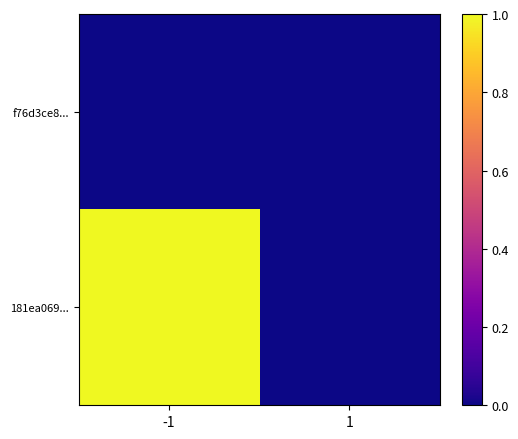

Reading right to left, extract all data points from this chart.

f76d3ce8...: 1=0.0	-1=0.0
181ea069...: 1=0.0	-1=1.0